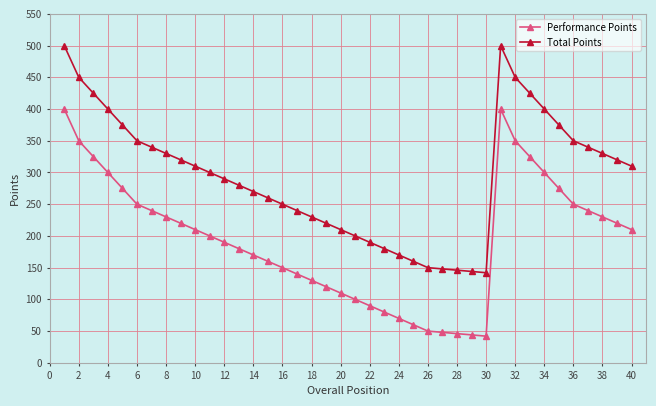

True or false: Performance Points has more than 0 interior local peaks.

True